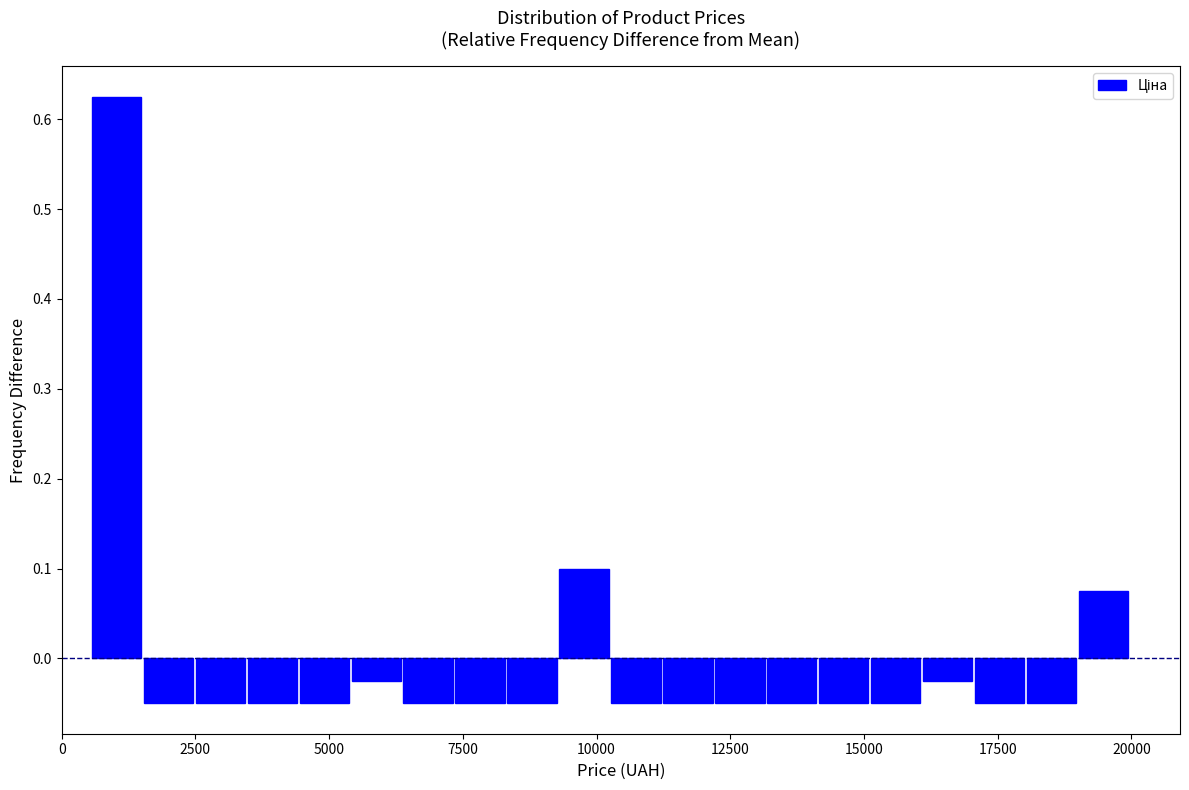

Read against the x-axis, roughly where is the centre of the tallest bar?

1000